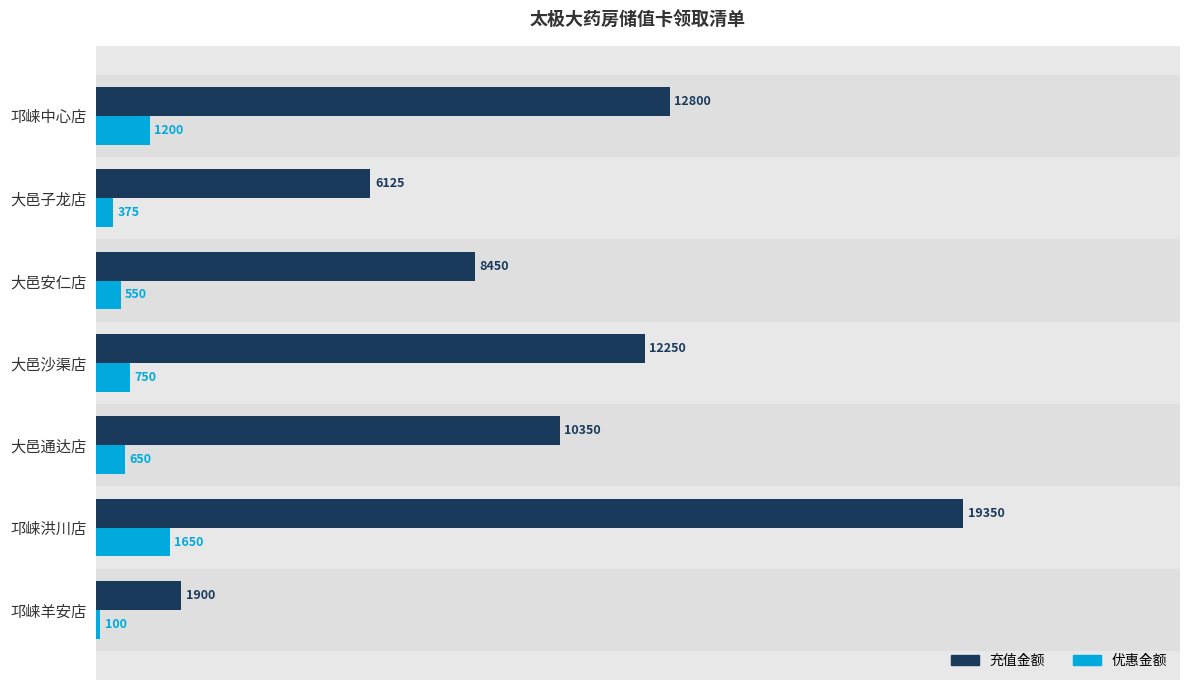

The value of 优惠金额 at 邛崃羊安店 is 100. True or false?

True